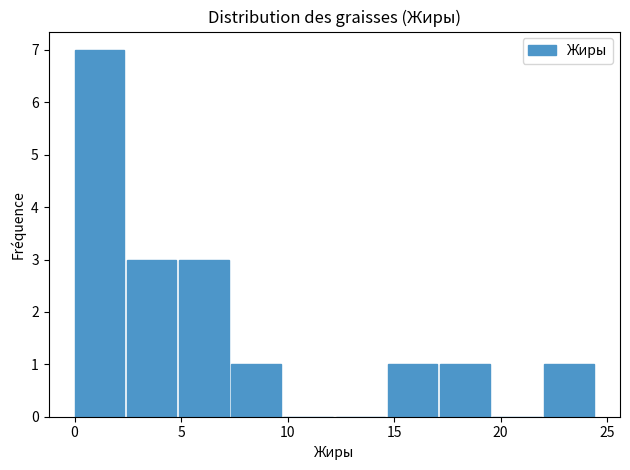

Reading left to right, transcribe this chart: for each bar, give the range it covers on the x-axis and its height. Neither the bar edges nor the heights are printed on the chart, so give them approximately, as read against the axes.

0.0 to 2.5: 7
2.5 to 5.0: 3
5.0 to 7.5: 3
7.5 to 10.0: 1
10.0 to 12.5: 0
12.5 to 14.5: 0
14.5 to 17.0: 1
17.0 to 19.5: 1
19.5 to 22.0: 0
22.0 to 24.5: 1